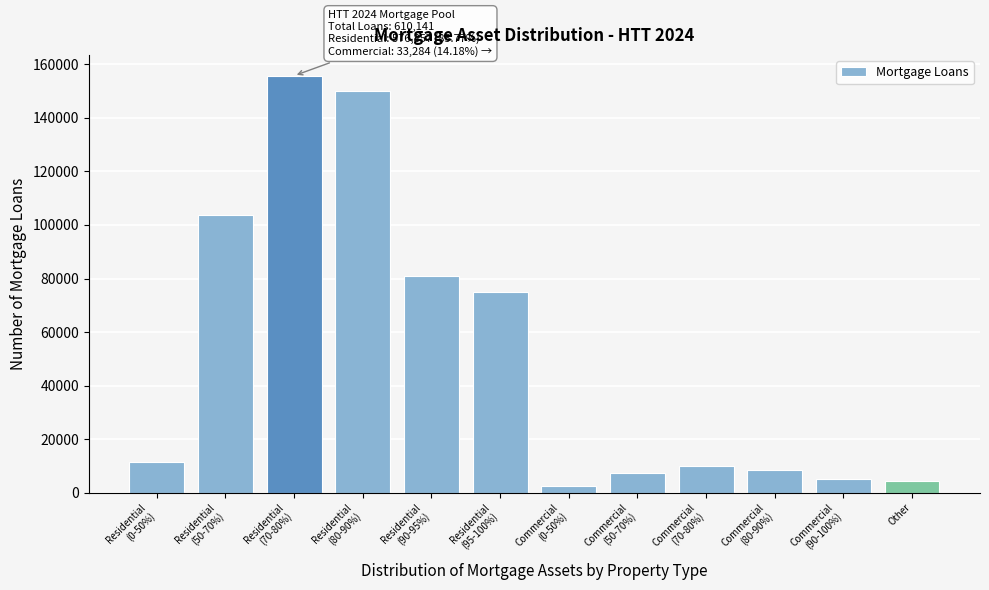

Reading left to right, extract all data points from this chart.

11537	103834	155751	149982	80759	74991	2662	7322	9985	8321	4992	4305